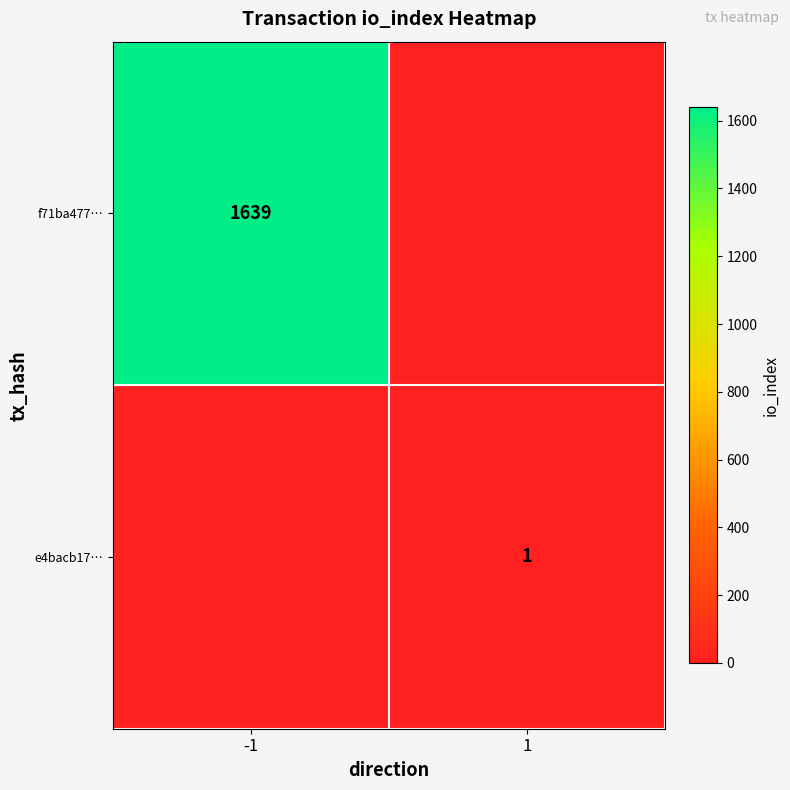

At how many categories does at least one series exceed 1493?

1